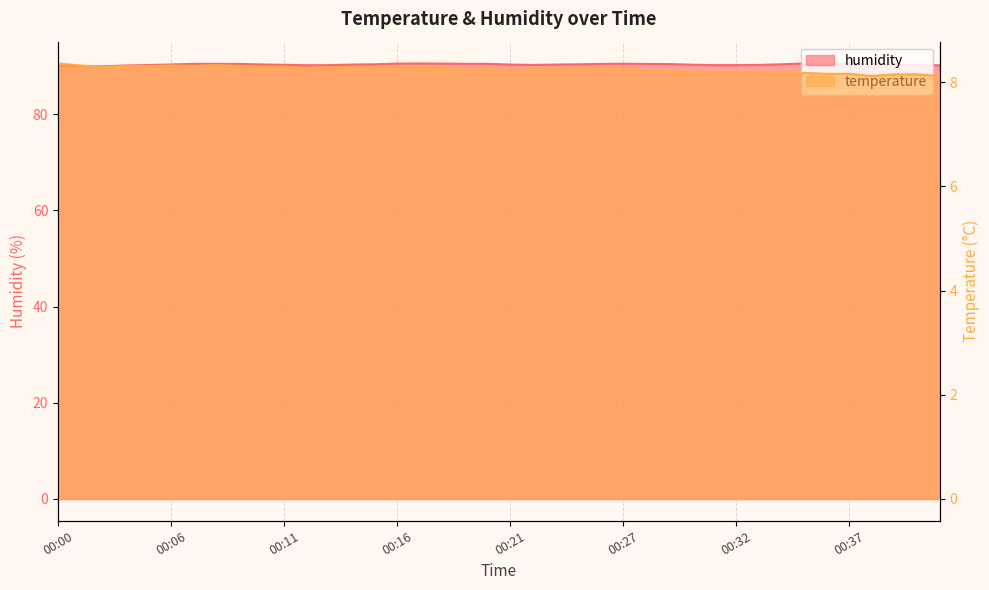

Which has a higher value, 00:41 or 00:24?

00:24